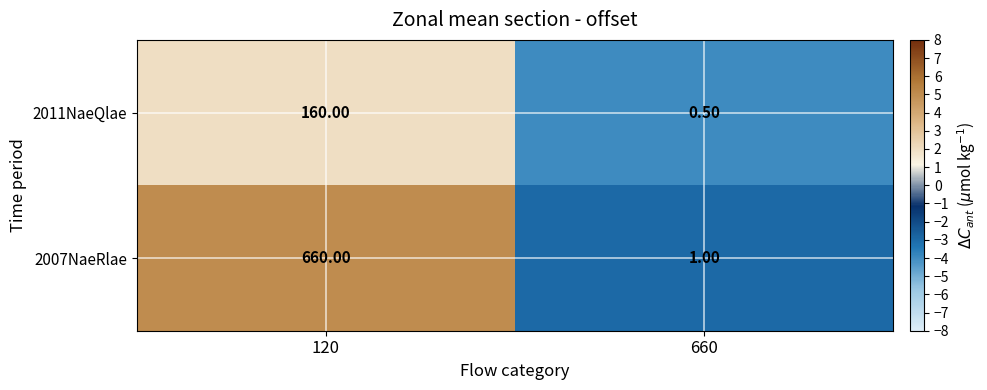

Which series has the widest spread of values?

2007NaeRlae